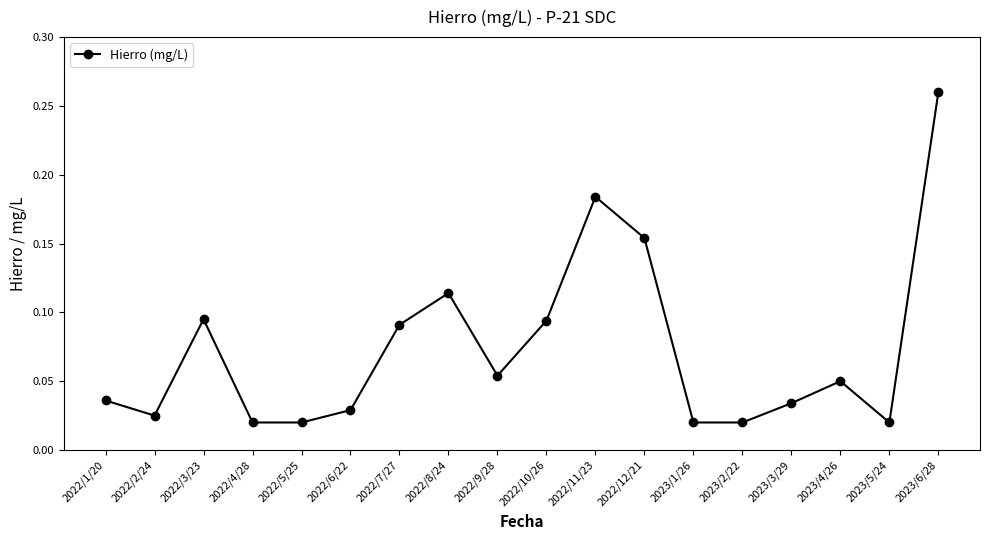

What is the sum of all values?

1.3